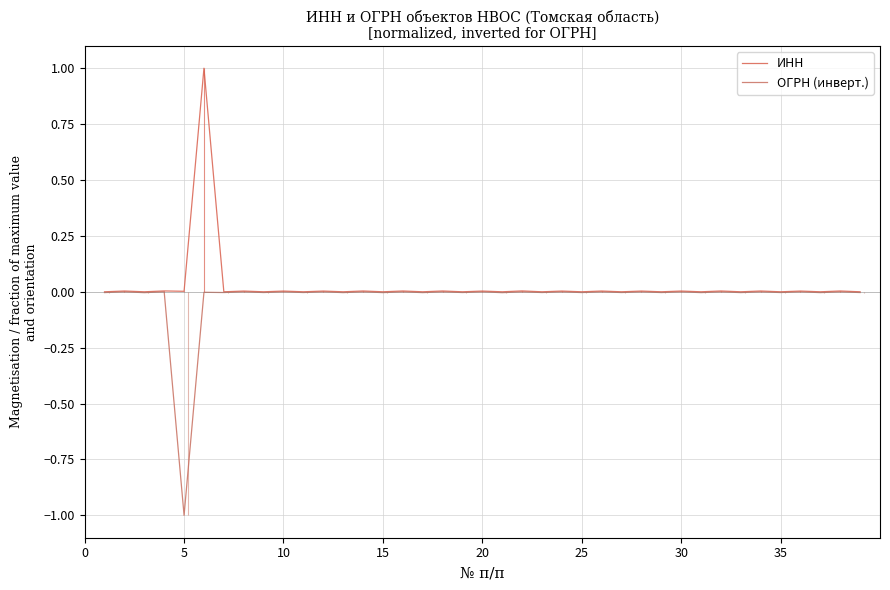

Is it true that ИНН equals 0.5 at 25?

False